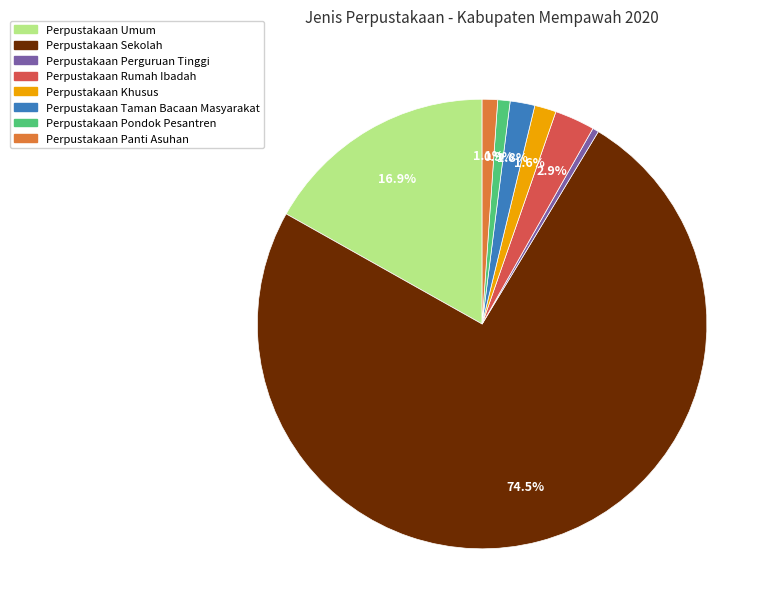

To the nearest percent, what percentage of the pie is Perpustakaan Panti Asuhan?

1%